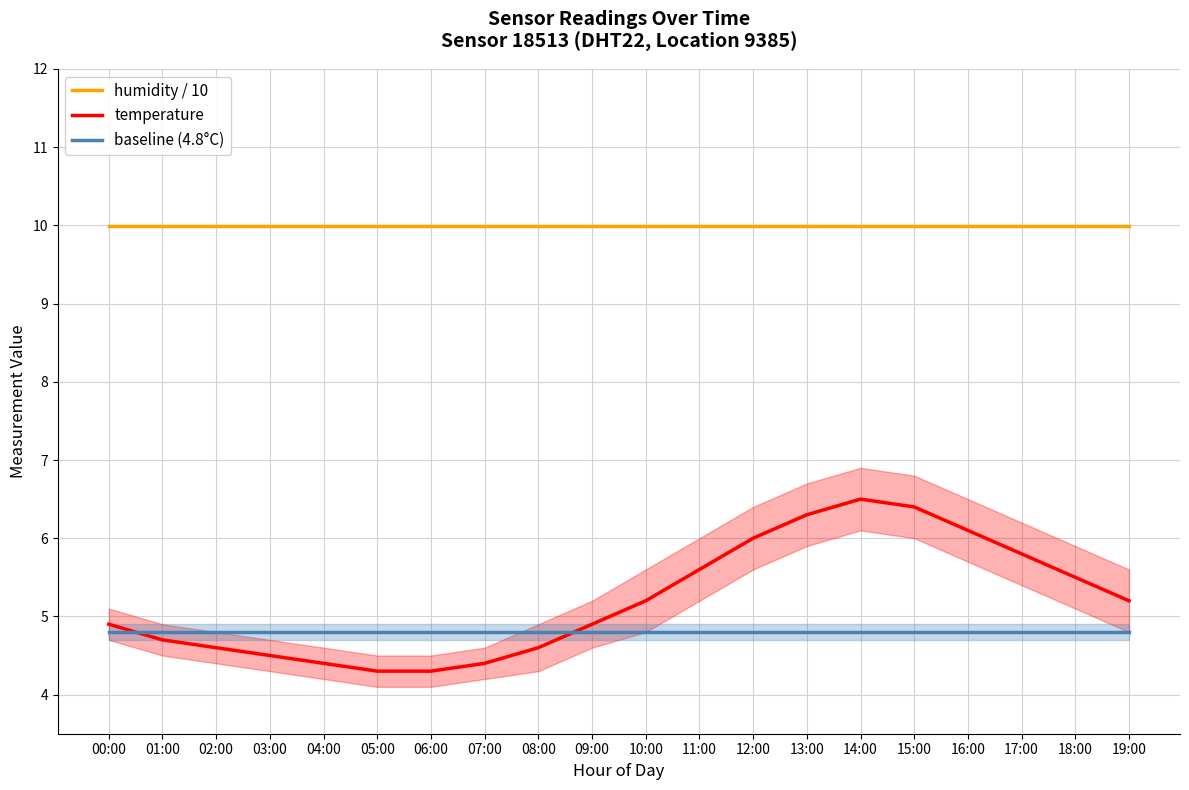

What is the sum of the temperature values at 16:00 and 04:00?

10.5